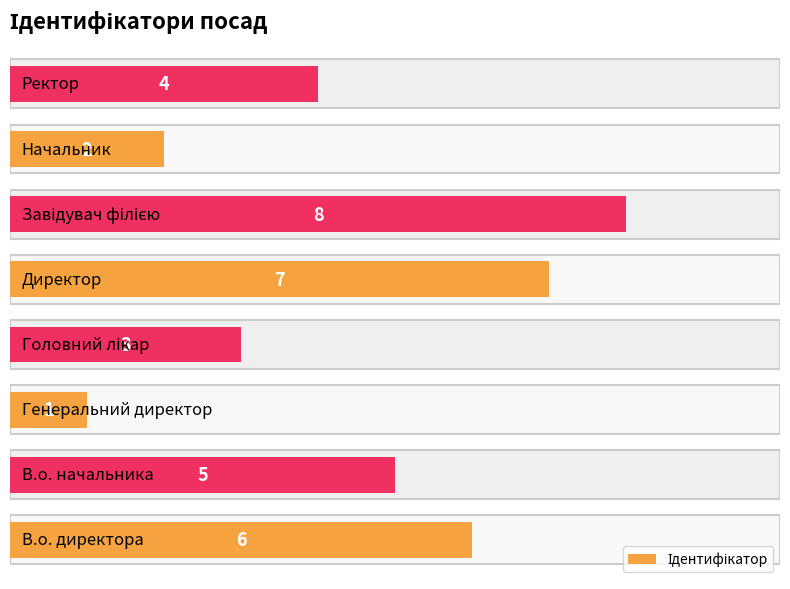

How many values are between 3 and 7?

5